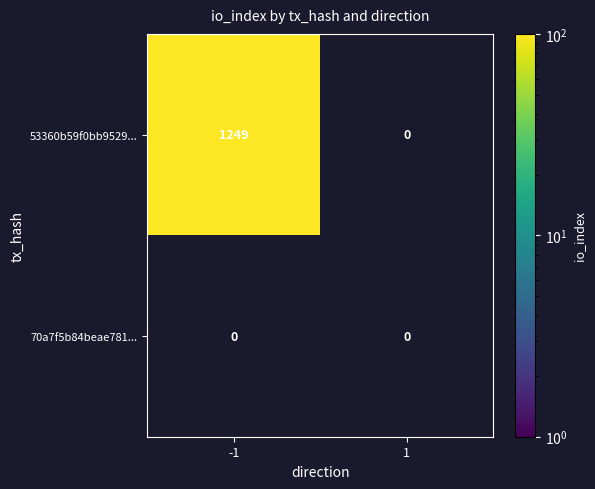

What is the average value of the 53360b59f0bb9529fedefb9946a6b5ef4bf1d61 series?

624